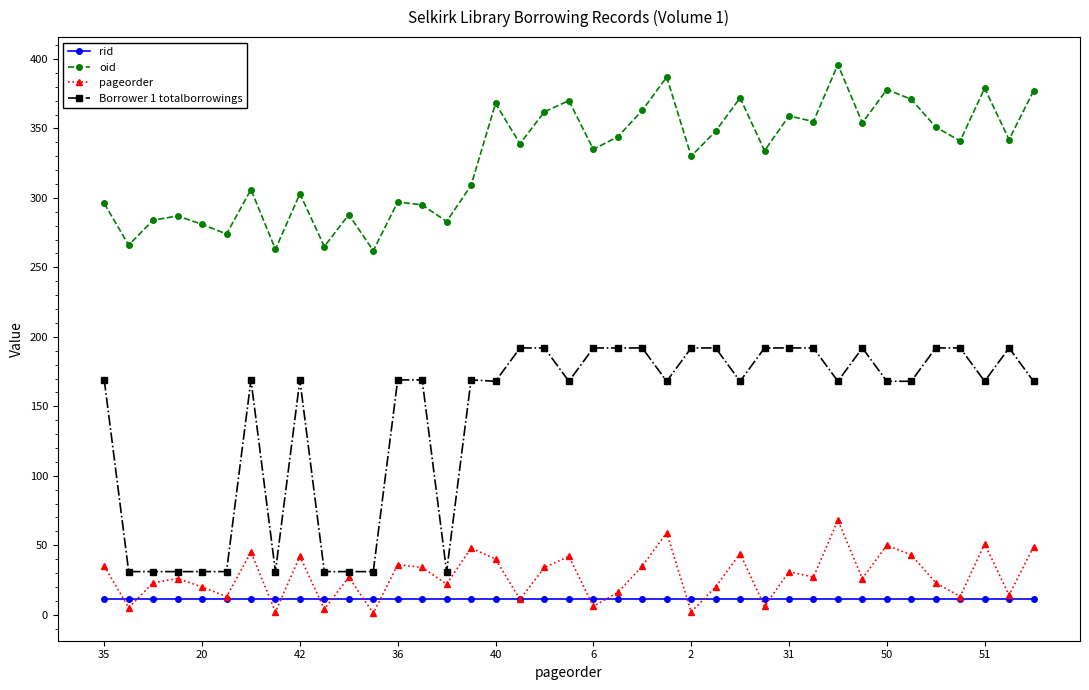

Which series has the largest total across all categories?

oid